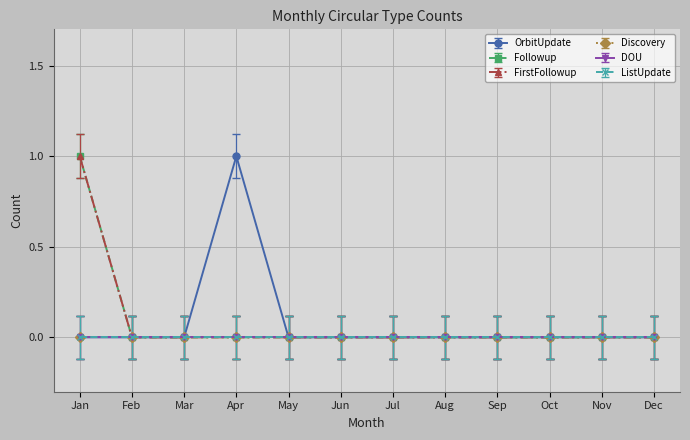

Does the chart have visible grid lines?

Yes